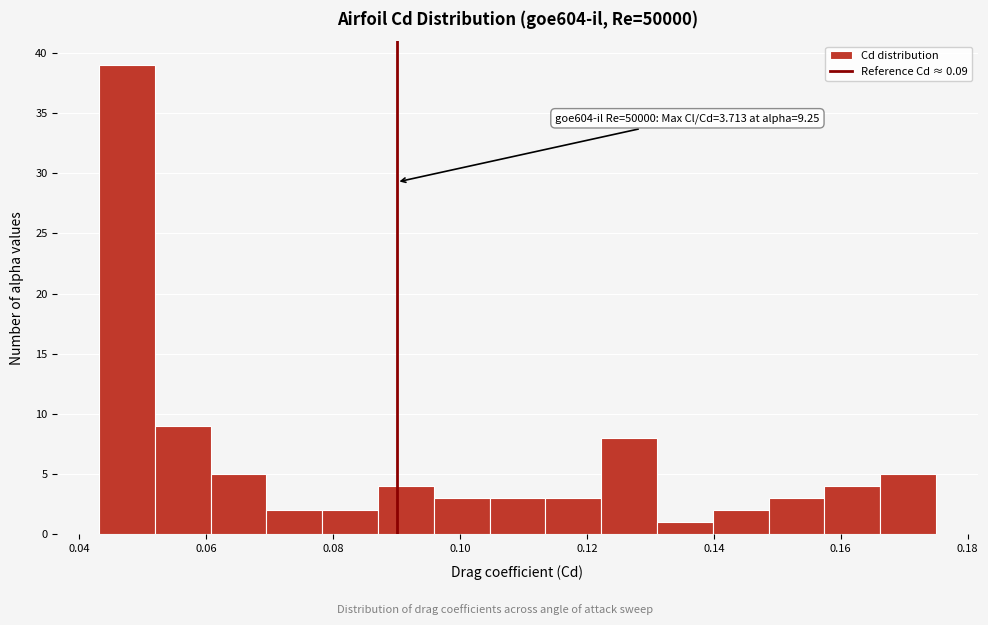

Over which range of the x-axis is the bar tallest?

0.044 to 0.052